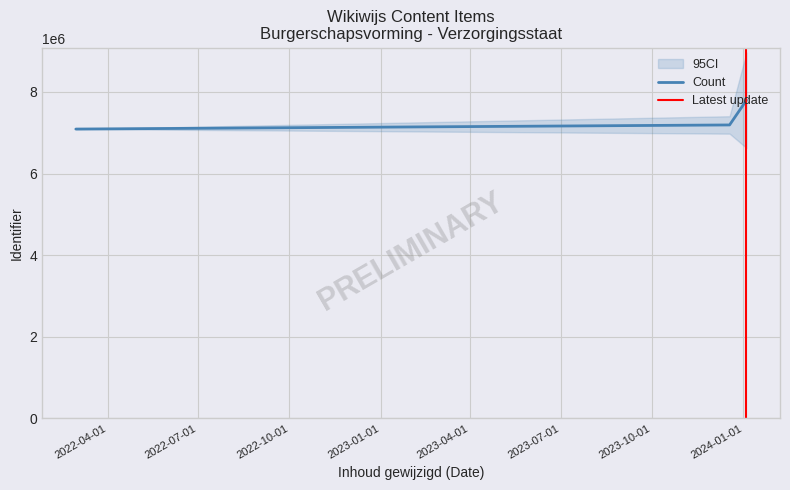

How many values exceed 7090581?

6